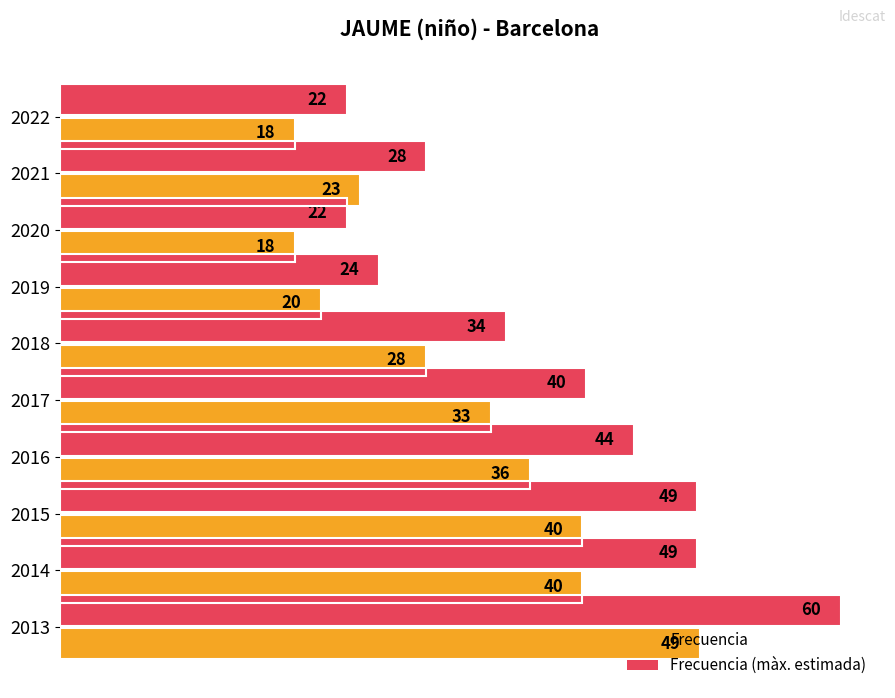

How many values in the Frecuencia (màx. estimada) series are below 40?

5